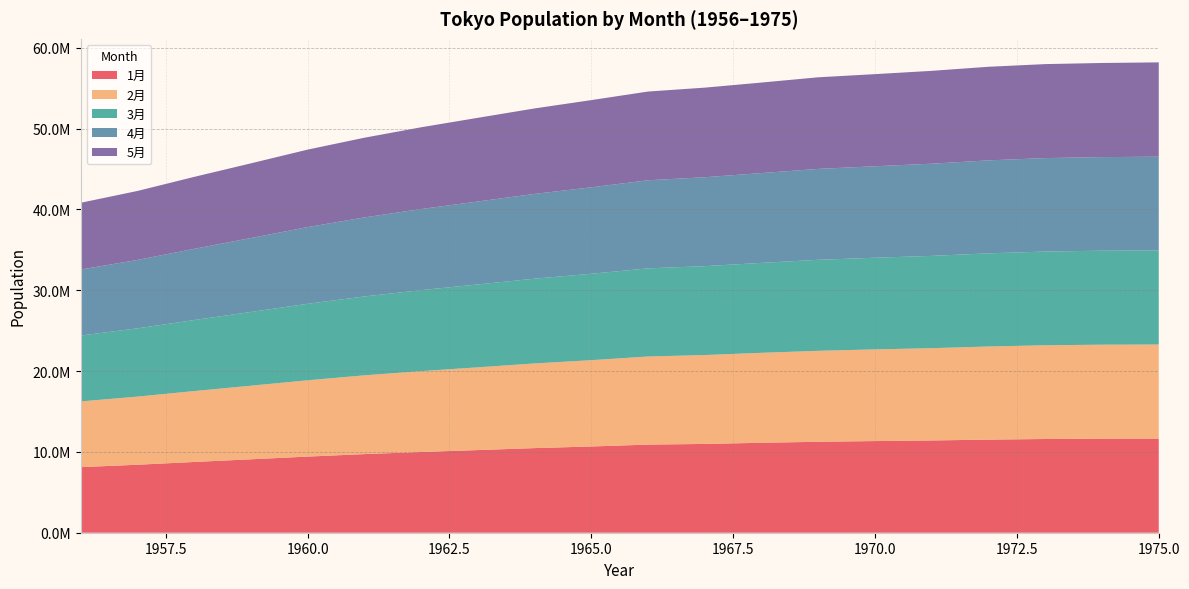

Reading left to right, what are all the values shown in this chart?

1月: 1956=8111233	1957=8408710	1958=8751593	1959=9081817	1960=9416364	1961=9725764	1962=9984821	1963=10224309	1964=10467231	1965=10667390	1966=10898133	1967=10983963	1968=11124879	1969=11249603	1970=11337809	1971=11411539	1972=11516697	1973=11593104	1974=11630209	1975=11641248
2月: 1956=8130214	1957=8427087	1958=8769983	1959=9103514	1960=9438747	1961=9740933	1962=10003055	1963=10235053	1964=10473474	1965=10676373	1966=10900405	1967=10995208	1968=11129697	1969=11253205	1970=11338920	1971=11415705	1972=11520206	1973=11595134	1974=11629305	1975=11639531
3月: 1956=8147674	1957=8443447	1958=8785790	1959=9120862	1960=9460786	1961=9757224	1962=10019298	1963=10250806	1964=10482472	1965=10686660	1966=10900139	1967=10993454	1968=11121530	1969=11255547	1970=11337548	1971=11415768	1972=11520483	1973=11591440	1974=11623788	1975=11633323
4月: 1956=8167870	1957=8458973	1958=8805428	1959=9145686	1960=9488976	1961=9777634	1962=10029254	1963=10261425	1964=10488296	1965=10695593	1966=10898918	1967=10999237	1968=11110572	1969=11246675	1970=11315921	1971=11403241	1972=11501297	1973=11559269	1974=11578938	1975=11599404
5月: 1956=8254440	1957=8534874	1958=8901660	1959=9238092	1960=9582963	1961=9857818	1962=10114795	1963=10351008	1964=10572062	1965=10788052	1966=10974854	1967=11083722	1968=11198102	1969=11330168	1970=11394338	1971=11486711	1972=11577350	1973=11626321	1974=11641746	1975=11667891